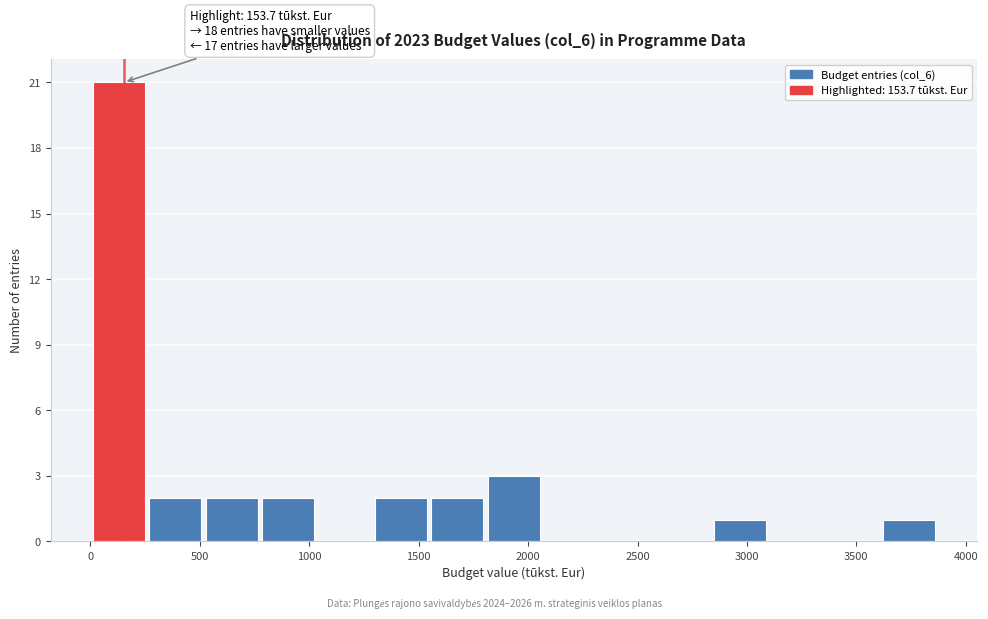

Which range on the x-axis has the tallest bar?

0 to 250